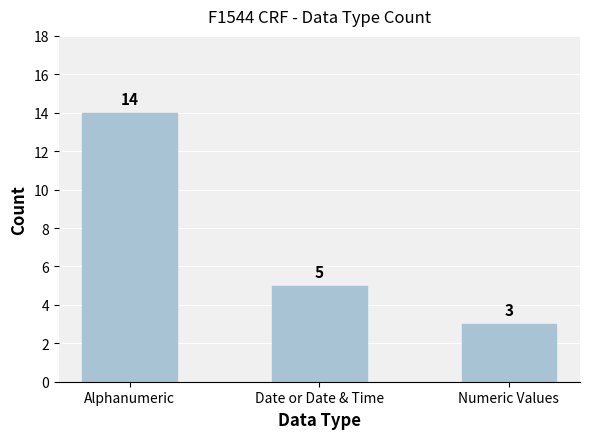

What is the difference between the maximum and minimum values?

11